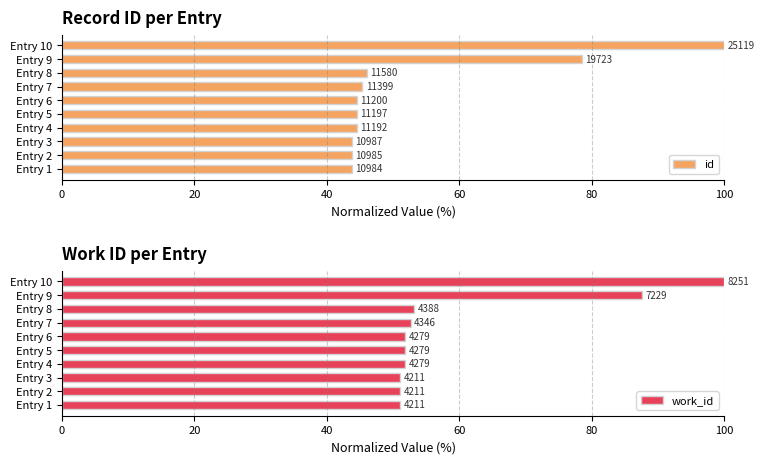

Are the bars grouped side by side (vs. stacked)?

Yes